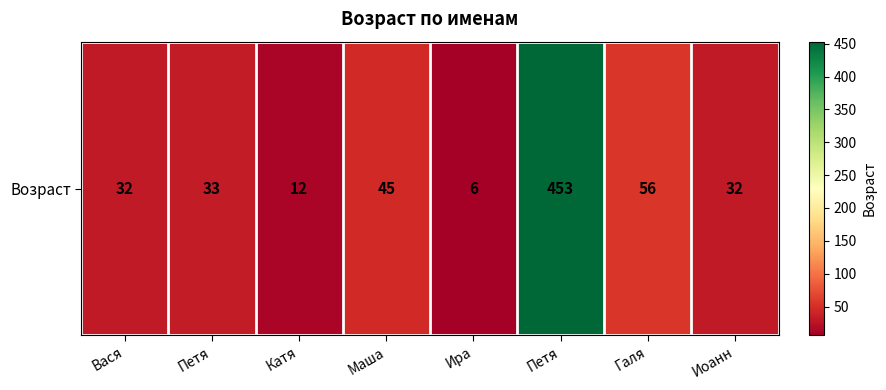

What is the difference between the values at Вася and Катя?

20